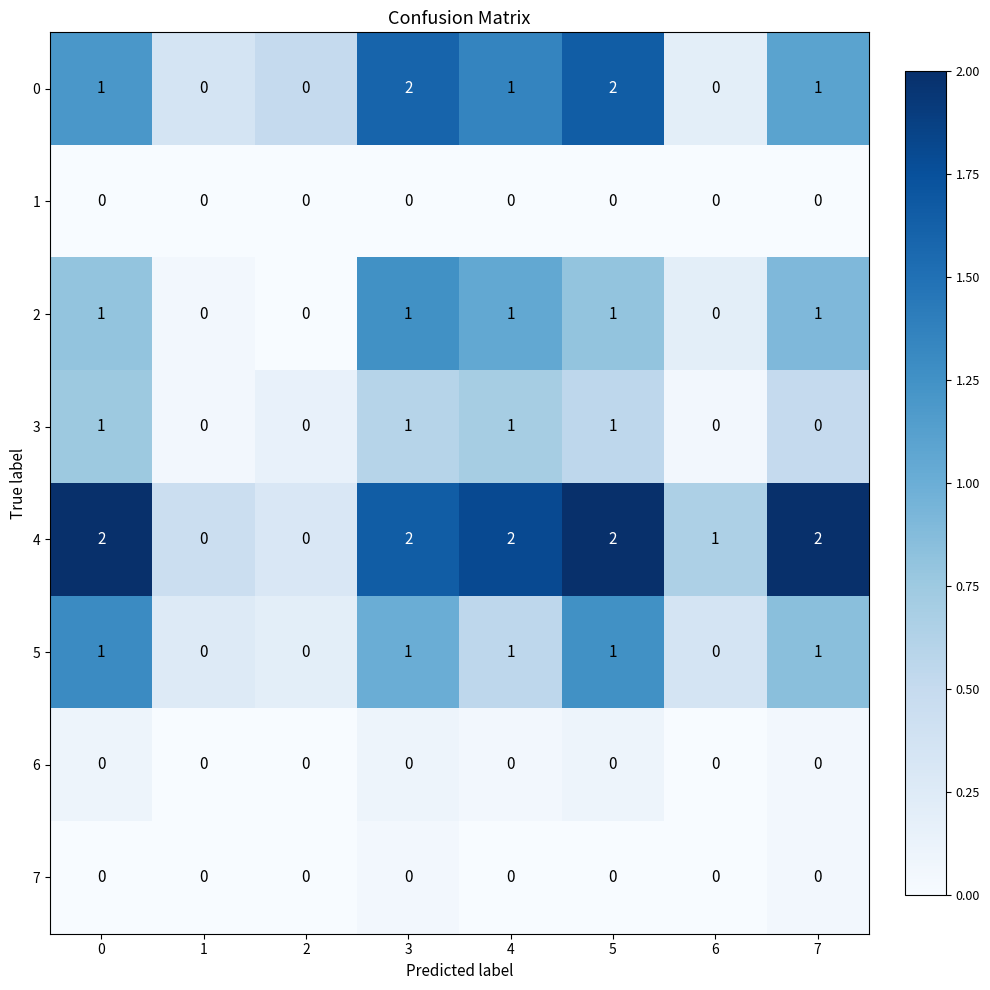

What is the total value across all series at 5?

7